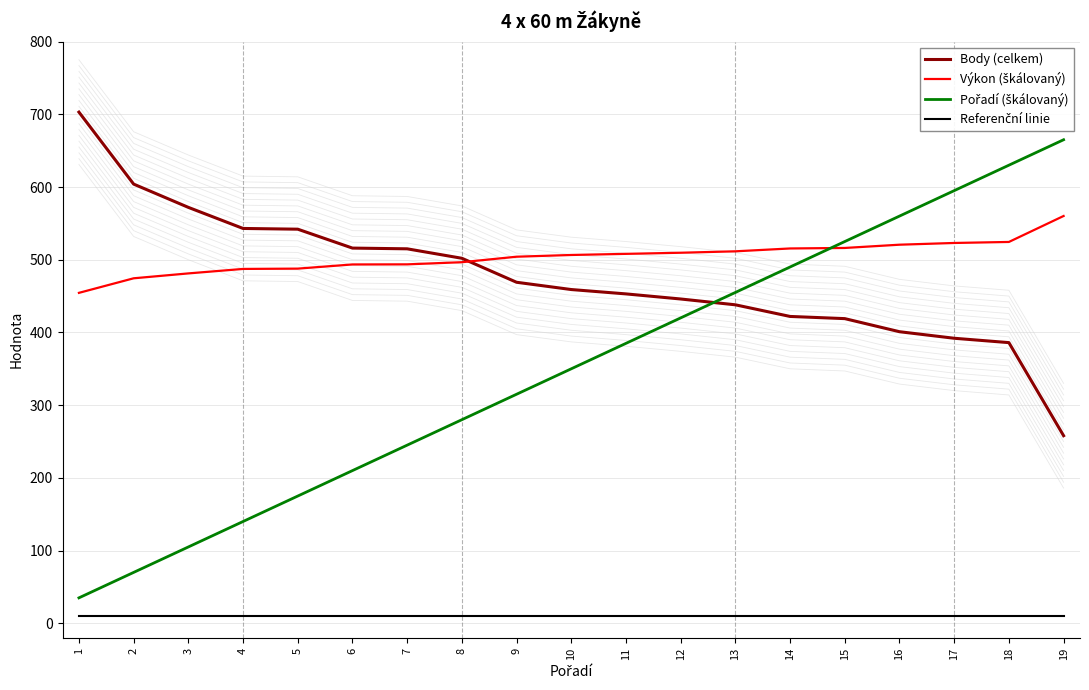

What is the minimum value shown in the chart?

10.0